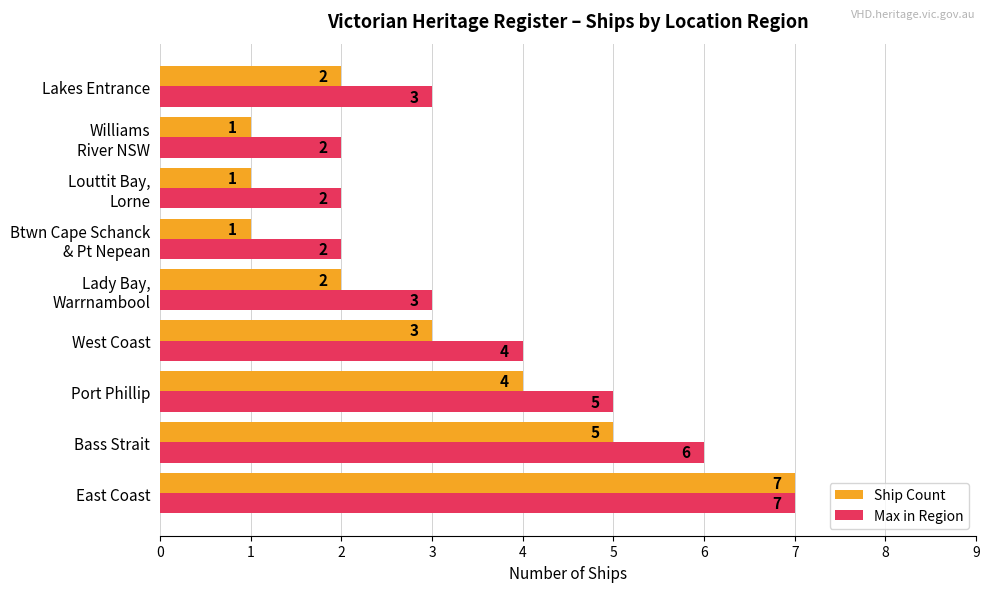

Which series has the widest spread of values?

Ship Count